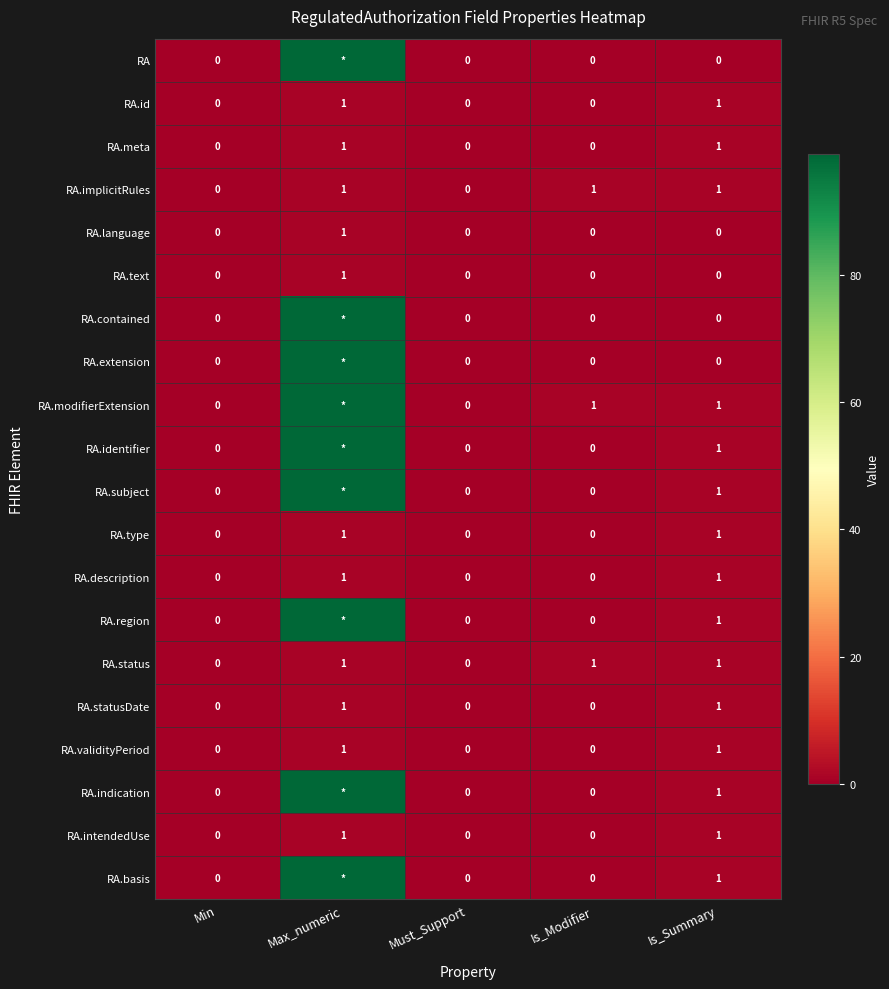

What is the difference between the highest and lowest values at Is_Modifier?

1